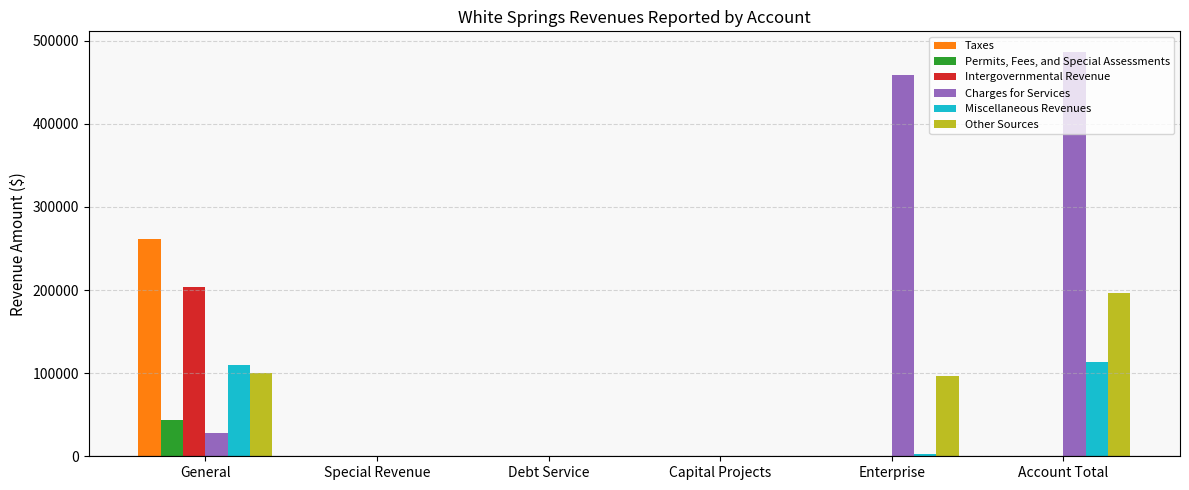

Which series has the largest total across all categories?

Charges for Services